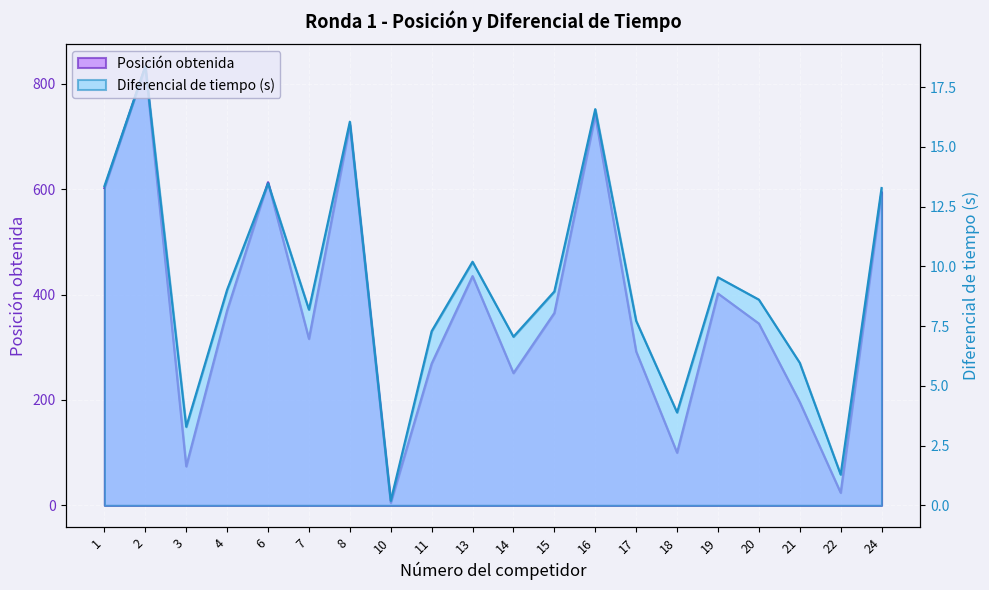

Is it true that Posición obtenida equals 292.0 at 17?

True